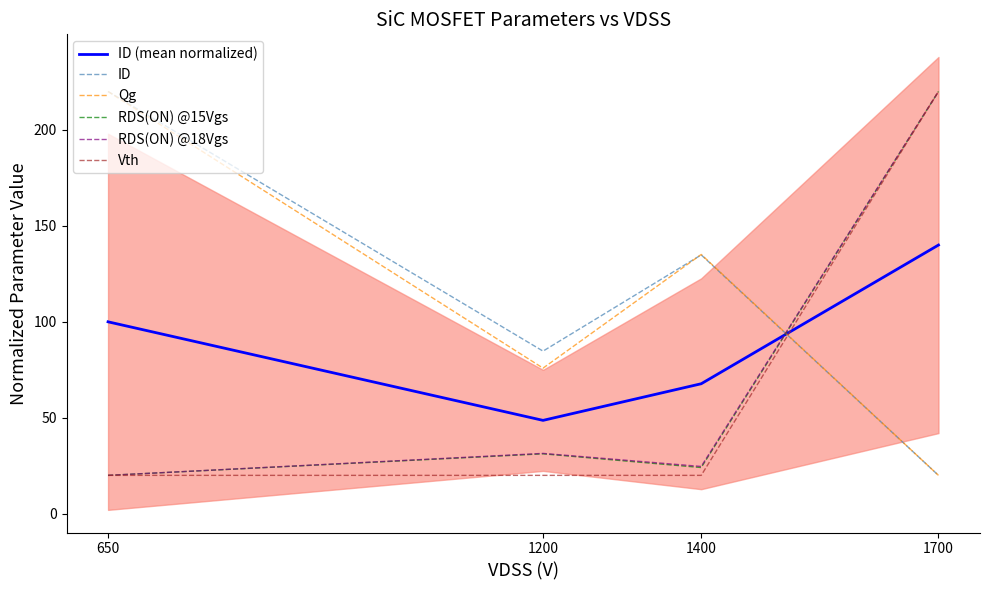

What is the greatest value displayed?

220.0